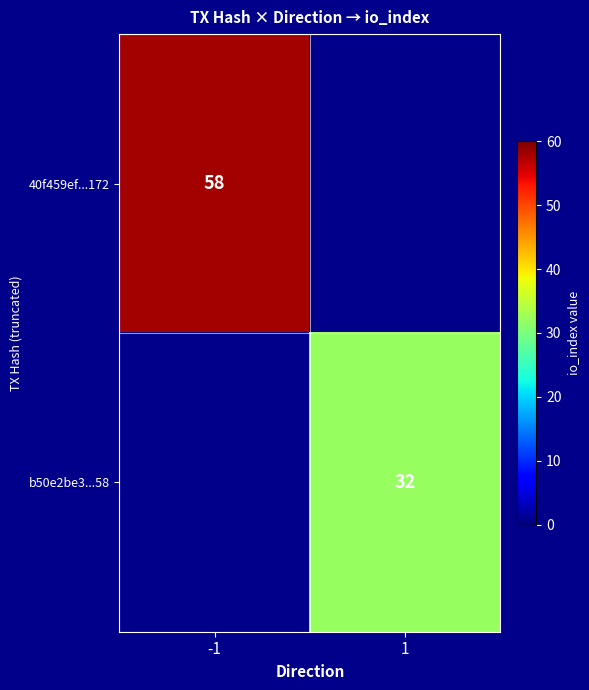

The b50e2be3...58 series shows 42 at 1. True or false?

False